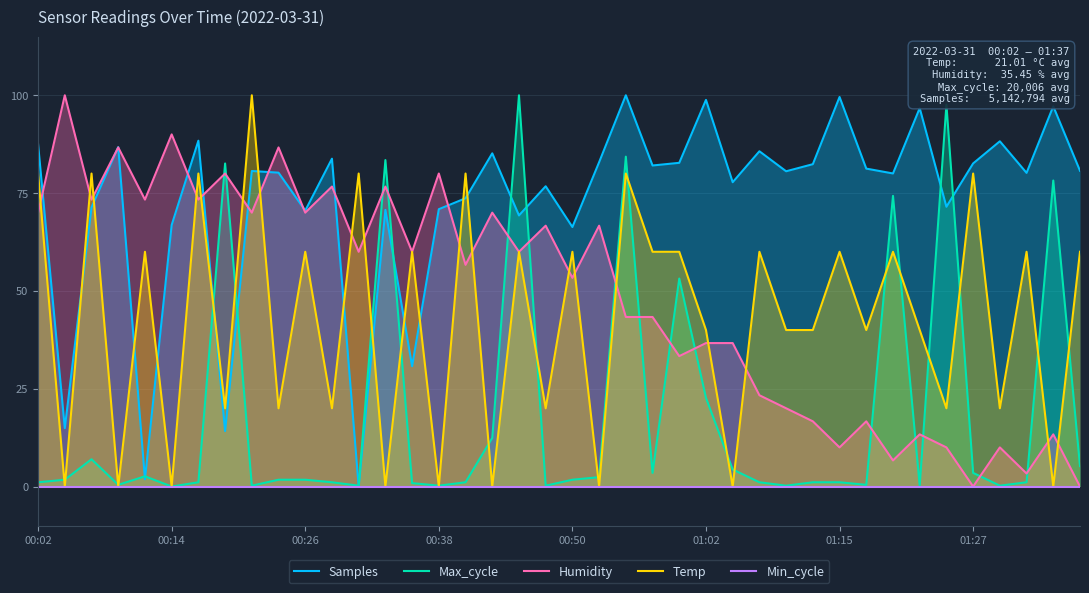

True or false: Temp has a value of 22.9 at 00:50.

False